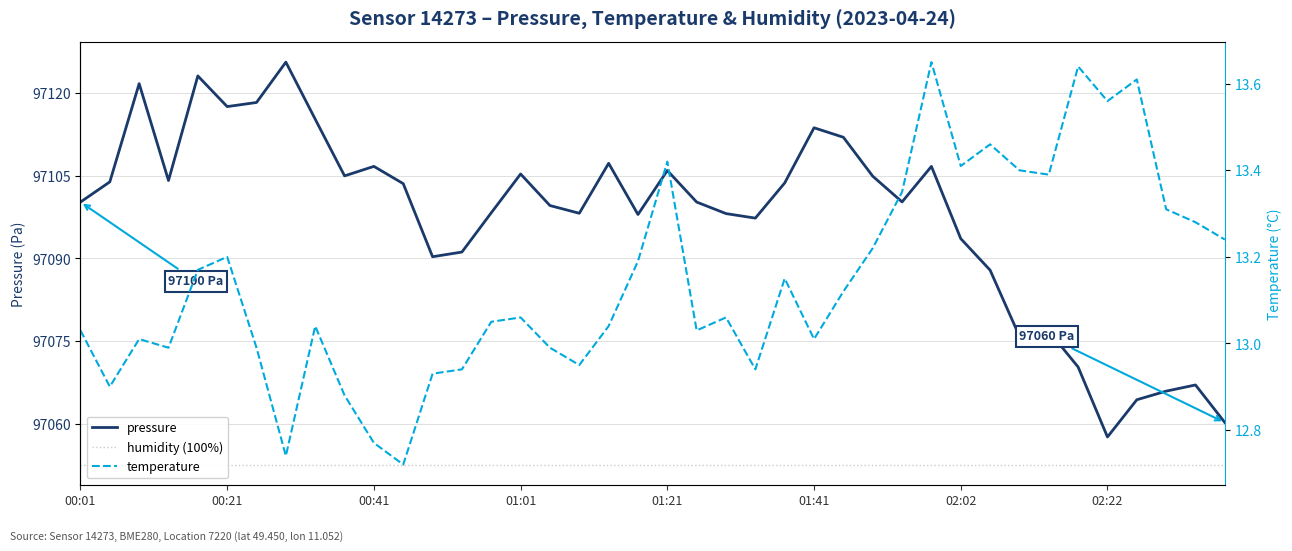

Reading left to right, list all the values displayed in this chart.

pressure: 97100.2	97103.9	97121.7	97104.1	97123.1	97117.5	97118.3	97125.6	97115.2	97105.0	97106.7	97103.6	97090.3	97091.2	97098.3	97105.3	97099.6	97098.2	97107.2	97098.0	97105.9	97100.2	97098.1	97097.3	97103.7	97113.7	97112.0	97104.9	97100.2	97106.7	97093.6	97087.9	97075.9	97076.8	97070.3	97057.6	97064.4	97065.9	97067.1	97060.2
humidity (100%): 97052.6	97052.6	97052.6	97052.6	97052.6	97052.6	97052.6	97052.6	97052.6	97052.6	97052.6	97052.6	97052.6	97052.6	97052.6	97052.6	97052.6	97052.6	97052.6	97052.6	97052.6	97052.6	97052.6	97052.6	97052.6	97052.6	97052.6	97052.6	97052.6	97052.6	97052.6	97052.6	97052.6	97052.6	97052.6	97052.6	97052.6	97052.6	97052.6	97052.6
temperature: 13.0	12.9	13.0	13.0	13.2	13.2	13.0	12.7	13.0	12.9	12.8	12.7	12.9	12.9	13.1	13.1	13.0	12.9	13.0	13.2	13.4	13.0	13.1	12.9	13.2	13.0	13.1	13.2	13.3	13.7	13.4	13.5	13.4	13.4	13.6	13.6	13.6	13.3	13.3	13.2